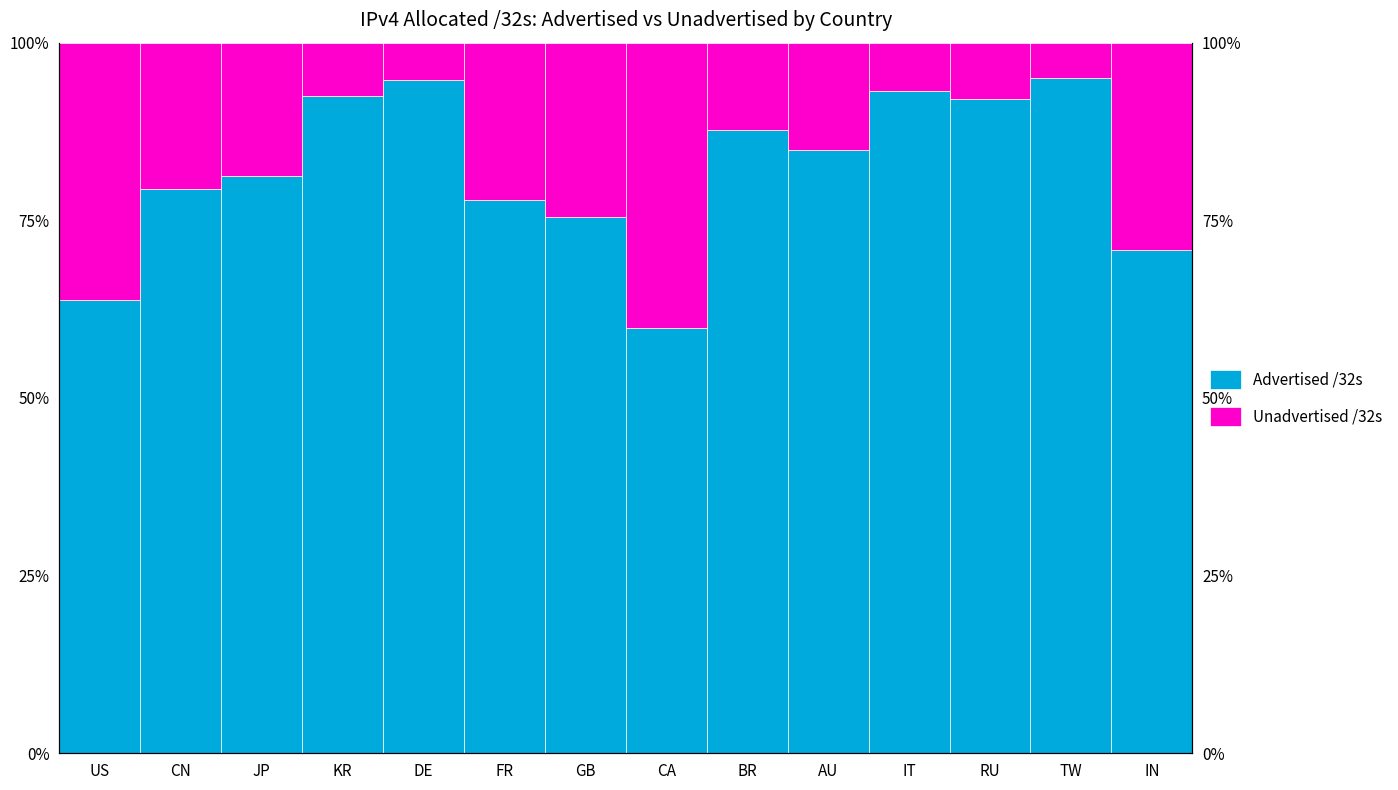

What is the difference between the Unadvertised /32s values at US and CA?

4.0